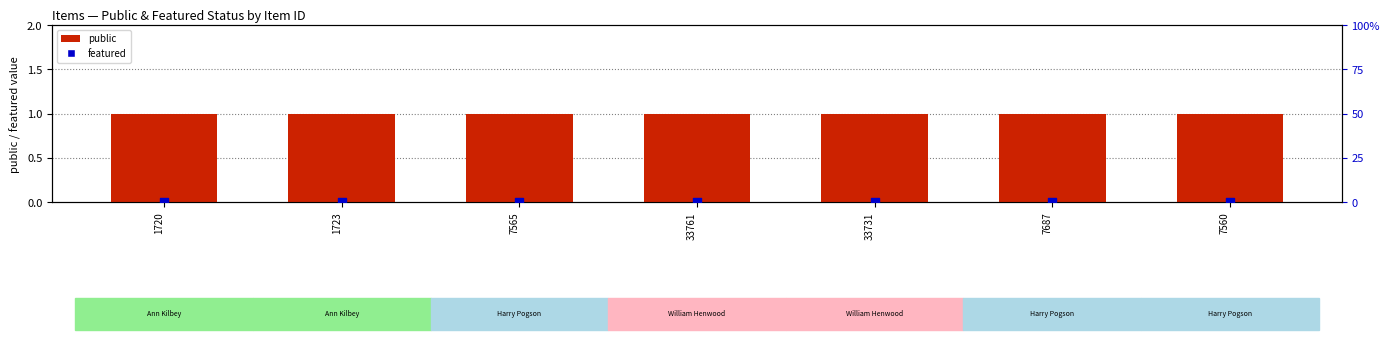

Which series contains the lowest Y value?

featured